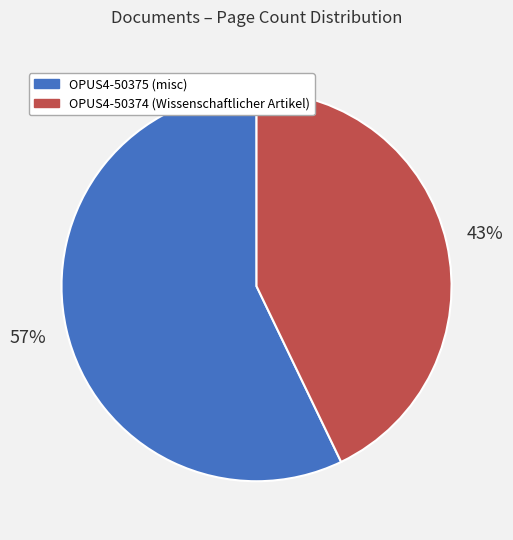

What is the ratio of the value at OPUS4-50375 to the value at OPUS4-50374?

1.3